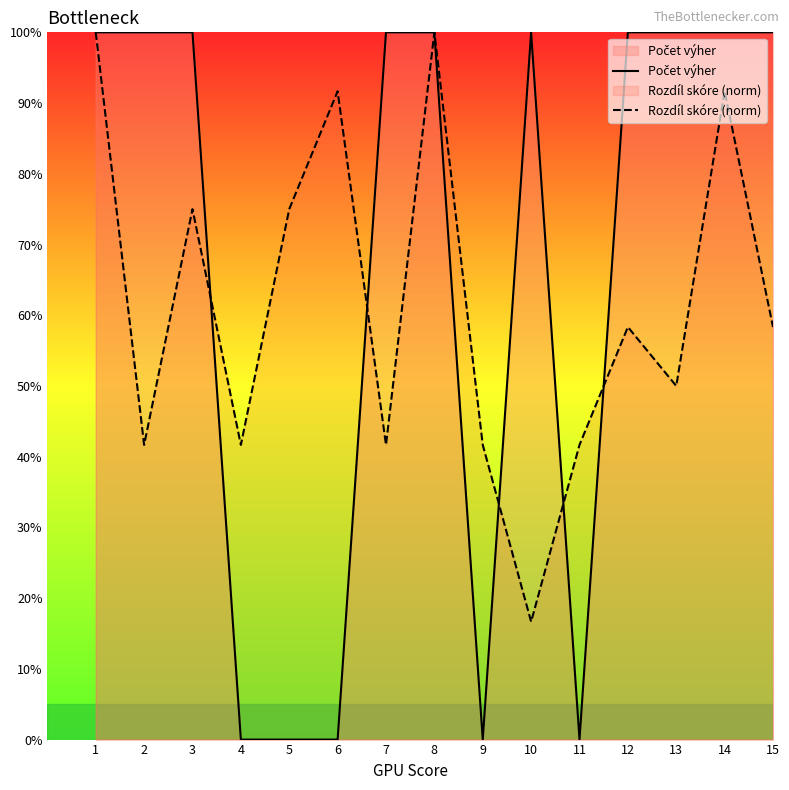

The value of Rozdíl skóre (norm) at 10 is 16.7. True or false?

True